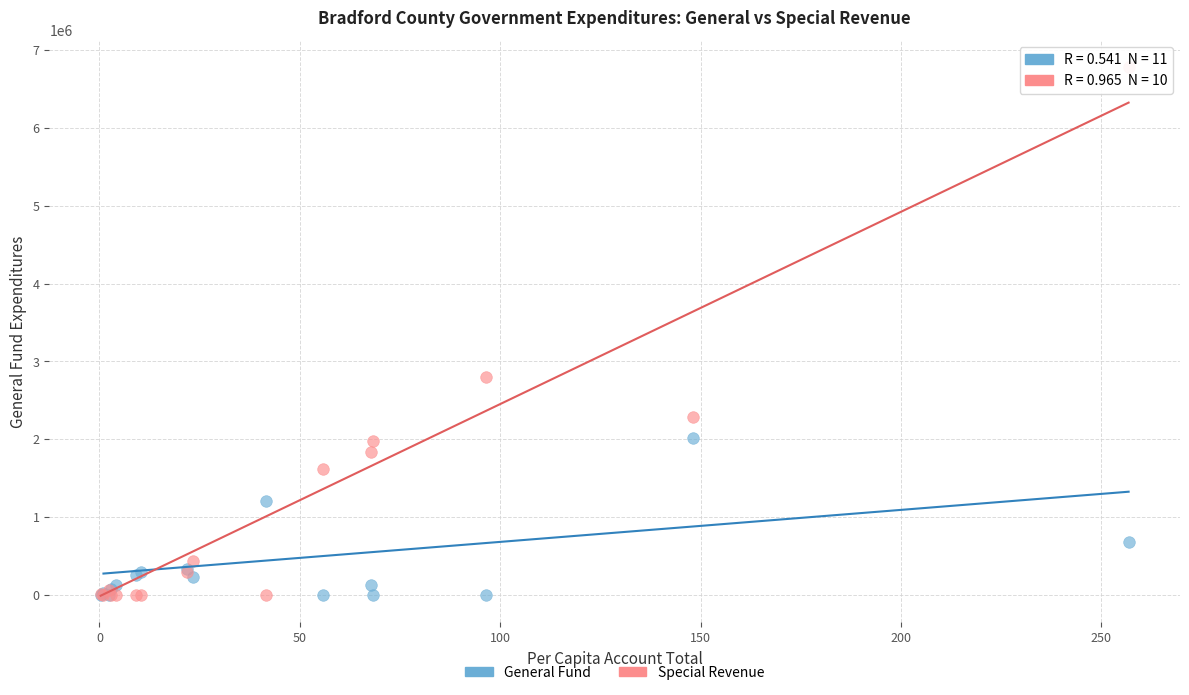

In the Special Revenue series, what Y value is closest to 3390624?

2804745